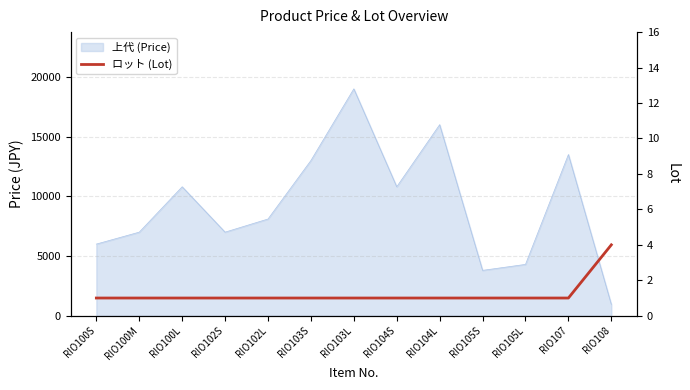

How many categories are shown in the chart?

13